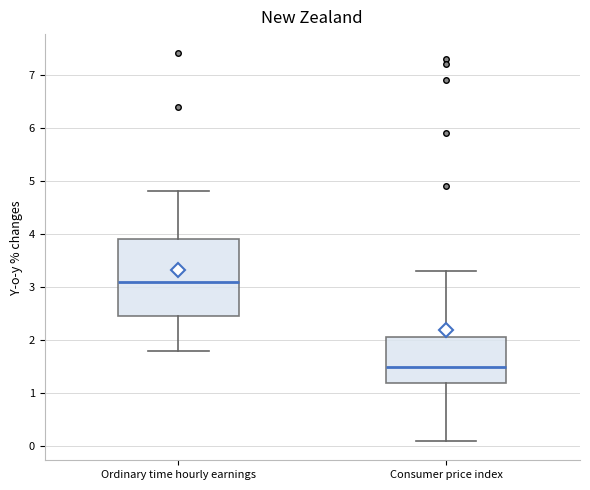

Which box is the tallest, from its lower edge to its upper edge?

Ordinary time hourly earnings